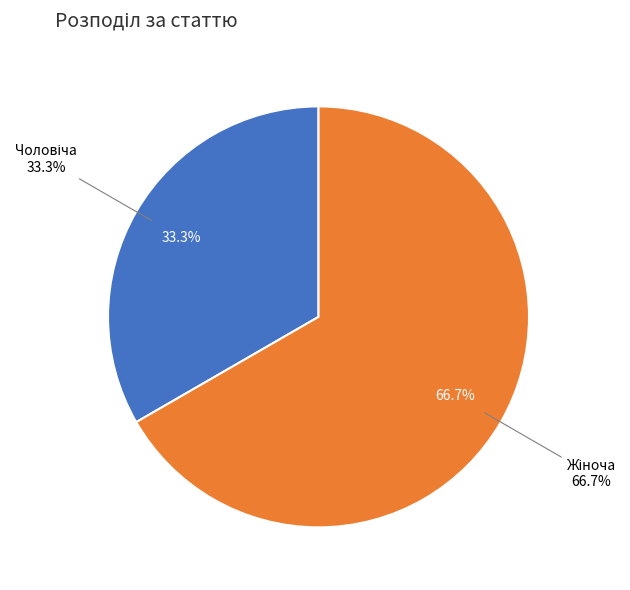

What is the largest slice in the pie chart?

Жіноча